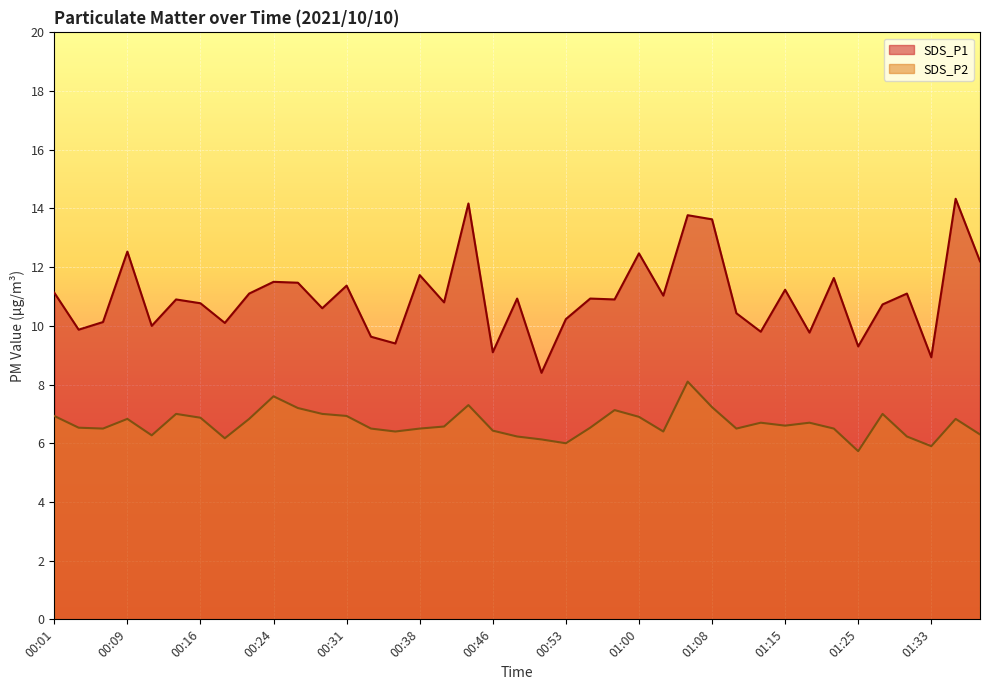

List the series in order of their peak value, lowest first.

SDS_P2, SDS_P1